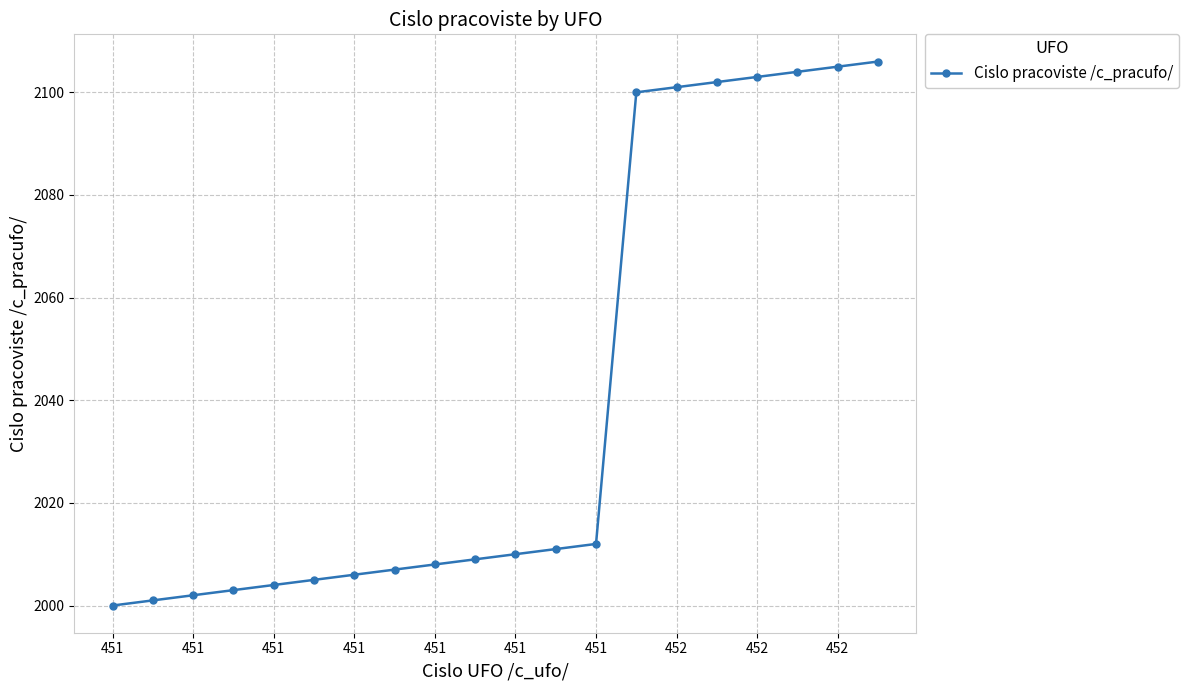

Is this an area chart (filled region under the line)?

No